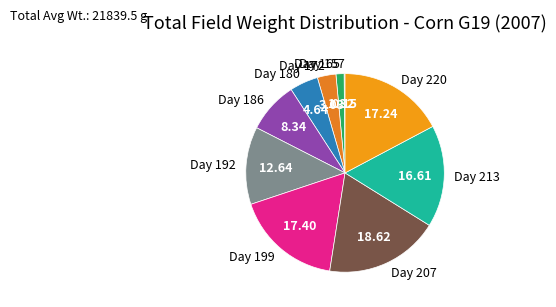

Do Day 180 and Day 172 together represent more than half of the pie?

No